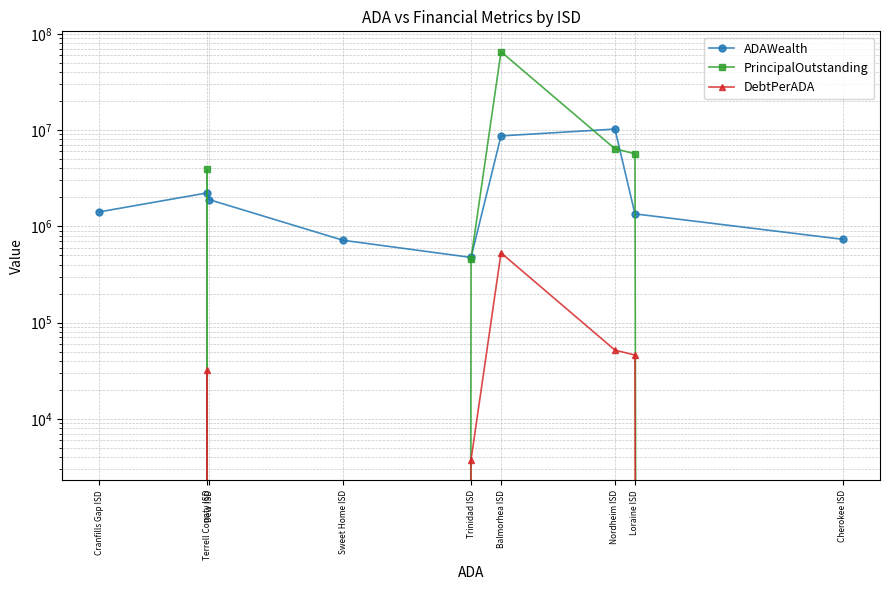

How many positive values does the DebtPerADA series have?

5